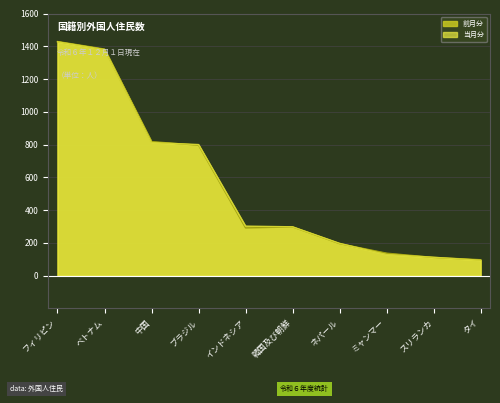

Reading left to right, what are all the values shown in this chart?

当月分: 1427	1380	812	800	302	298	197	129	112	94
前月分: 1429	1383	818	796	291	297	195	137	111	97